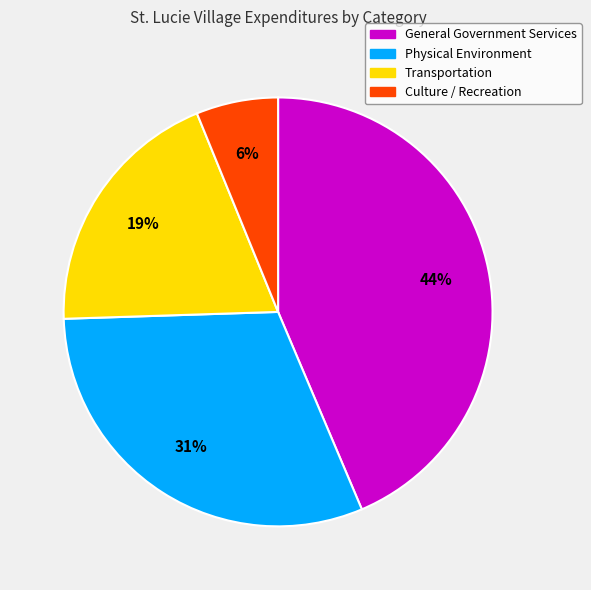

Is it true that Physical Environment is 31% of the pie?

True